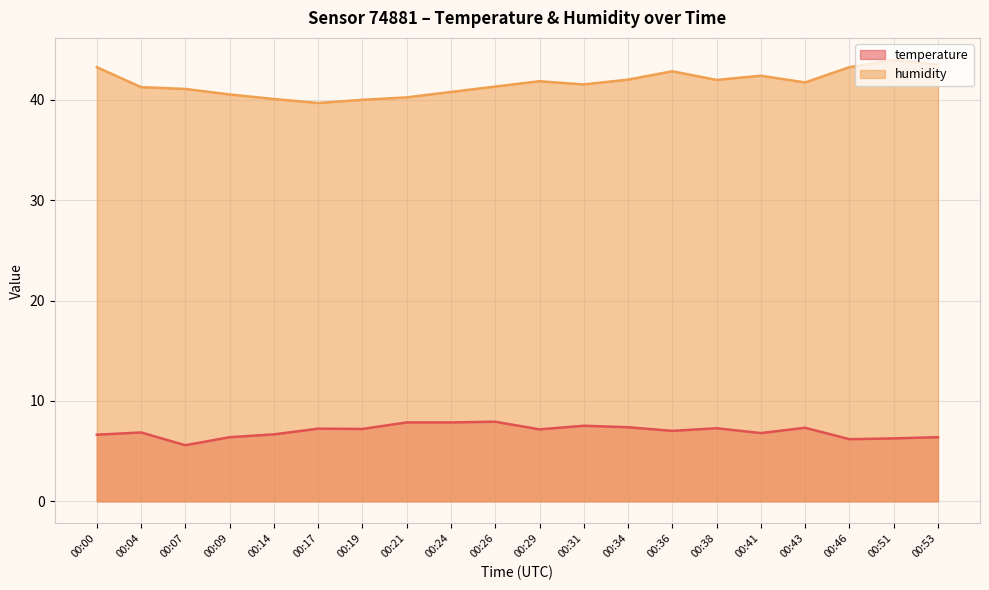

True or false: temperature has more than 2 interior local peaks.

True